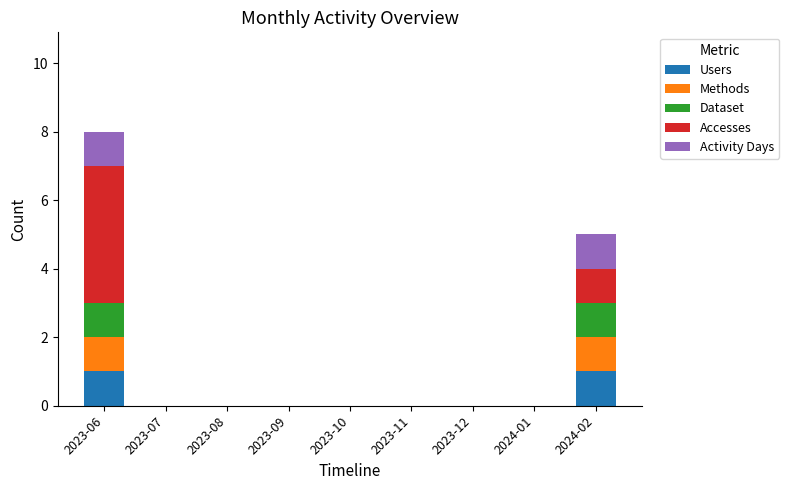

What are all the series names shown in the legend?

Users, Methods, Dataset, Accesses, Activity Days